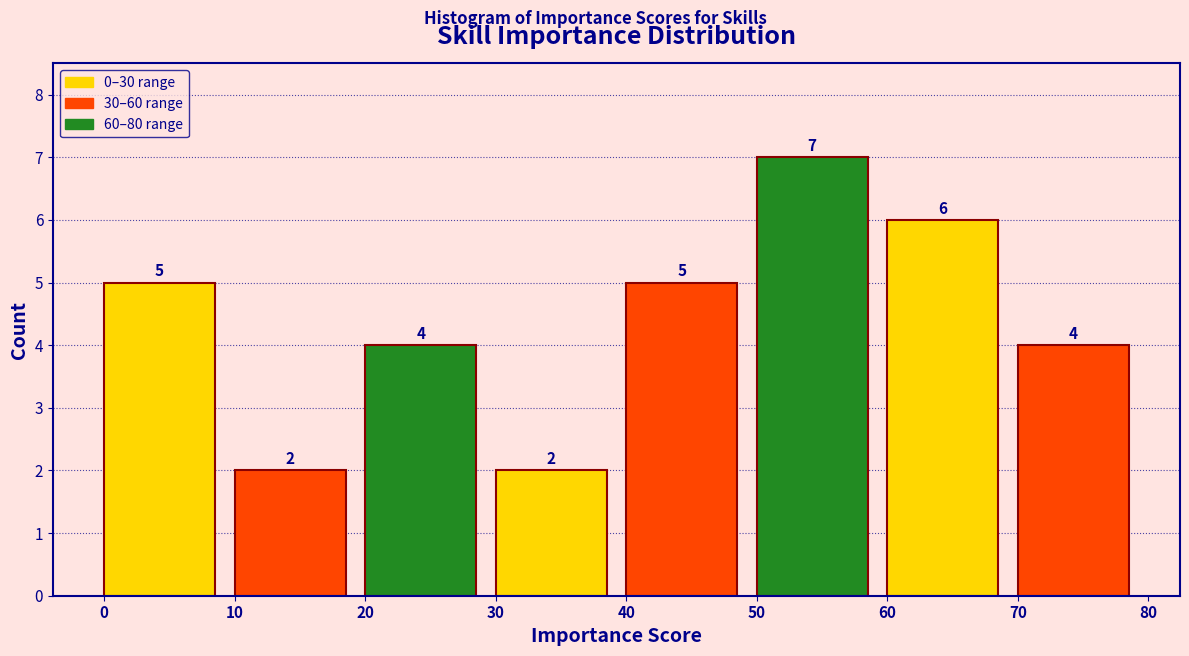

Which range on the x-axis has the tallest bar?

50 to 60